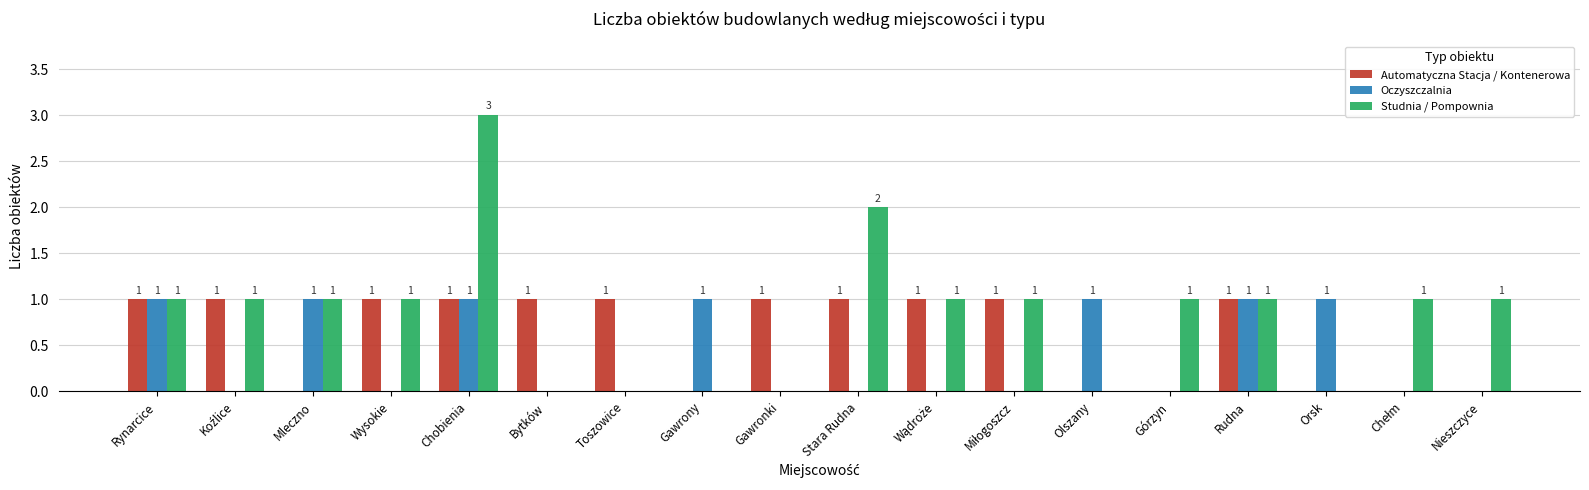

Which series has the largest range (max minus min)?

Studnia / Pompownia